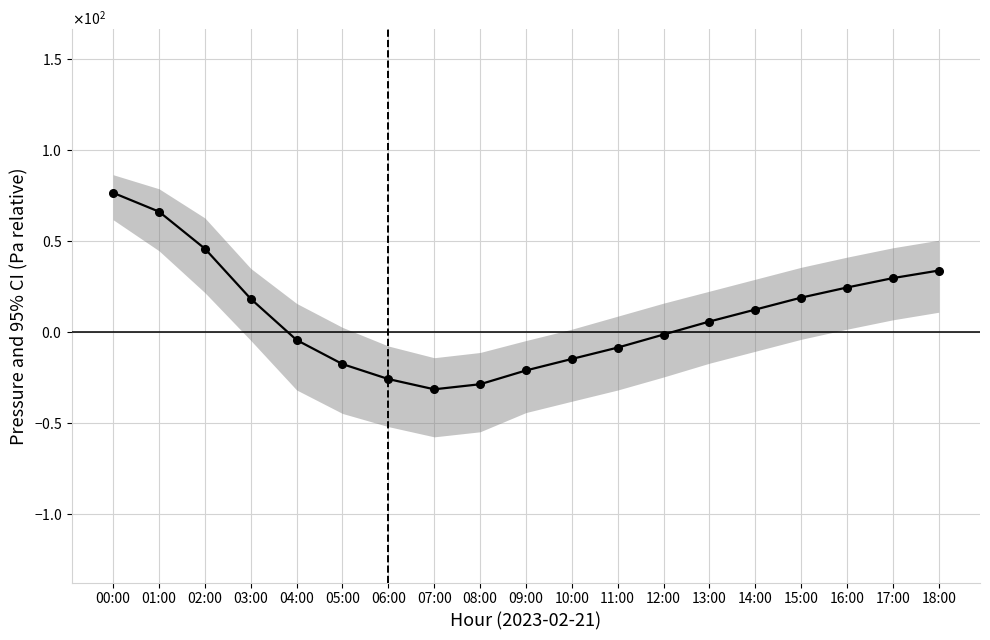

At which label does the data first exceed 5?

00:00